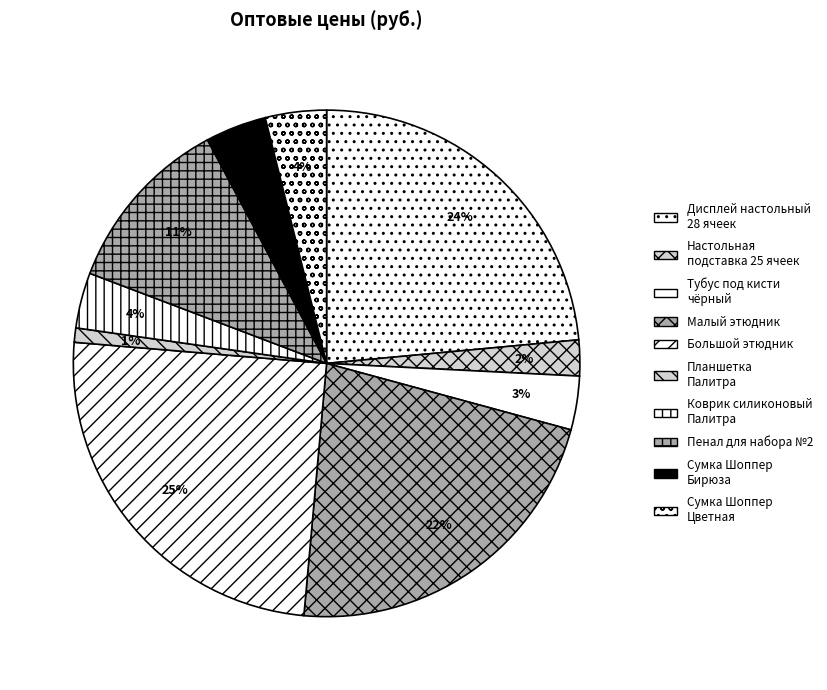

How many slices are in this pie chart?

10